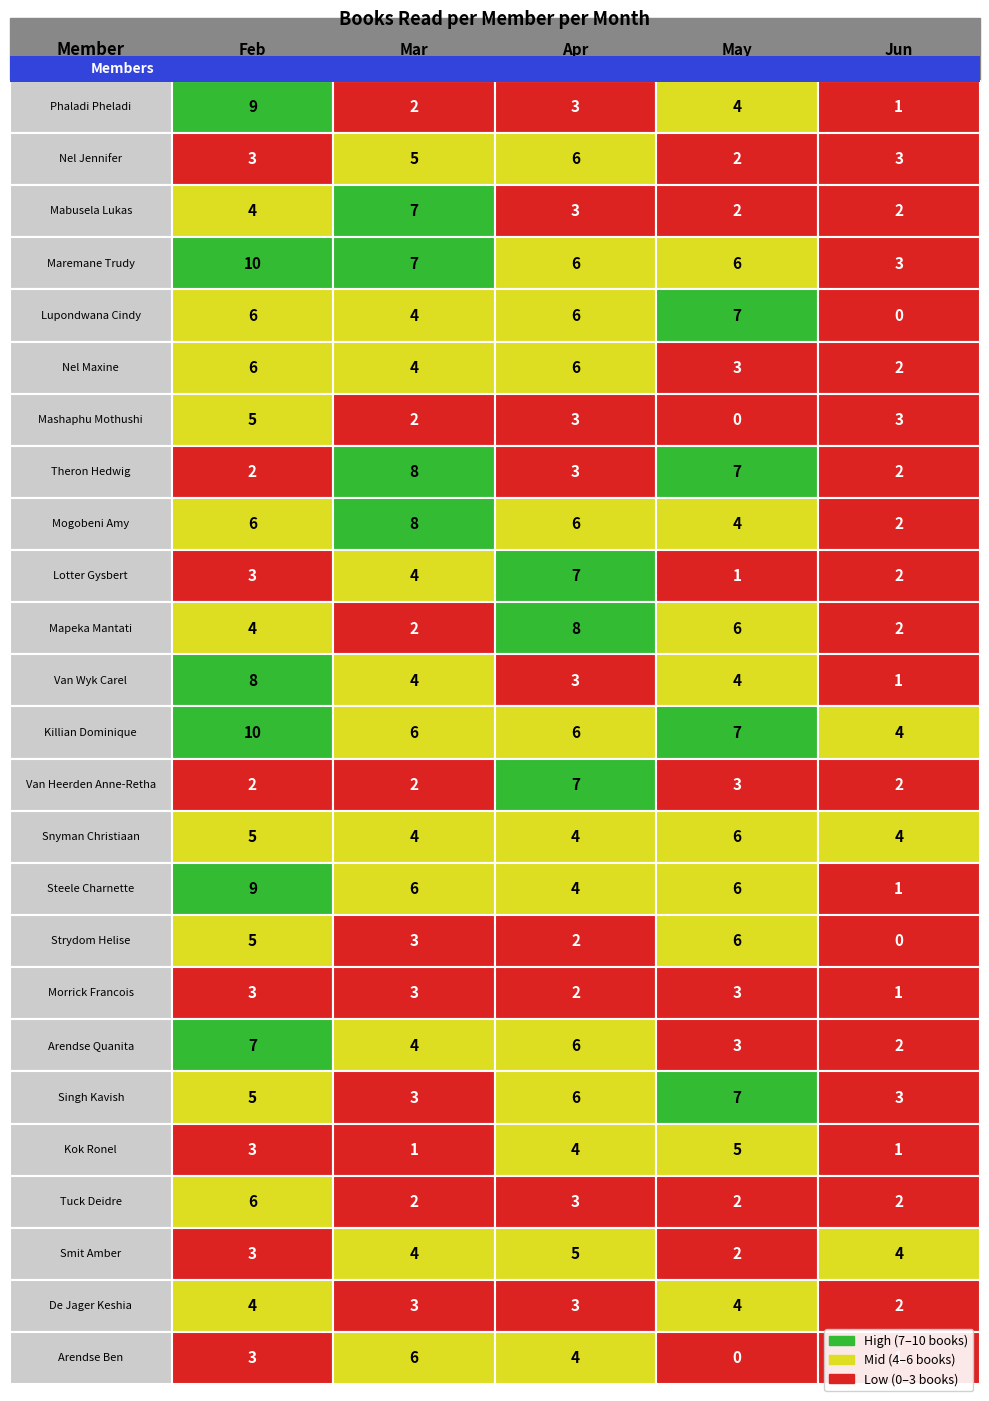

Between May and Mar, which is larger?

May